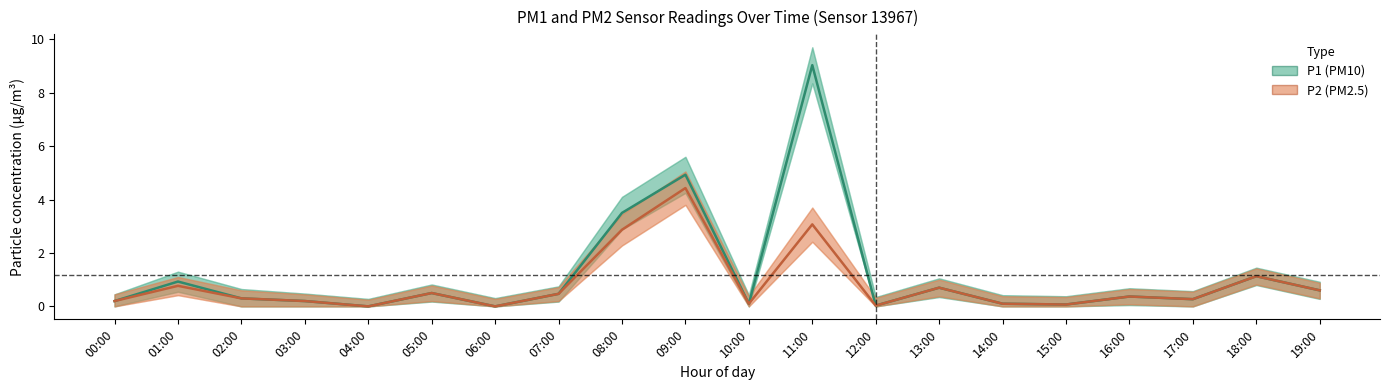

What is the difference between the maximum and minimum values in the P2 (PM2.5) series?

4.4